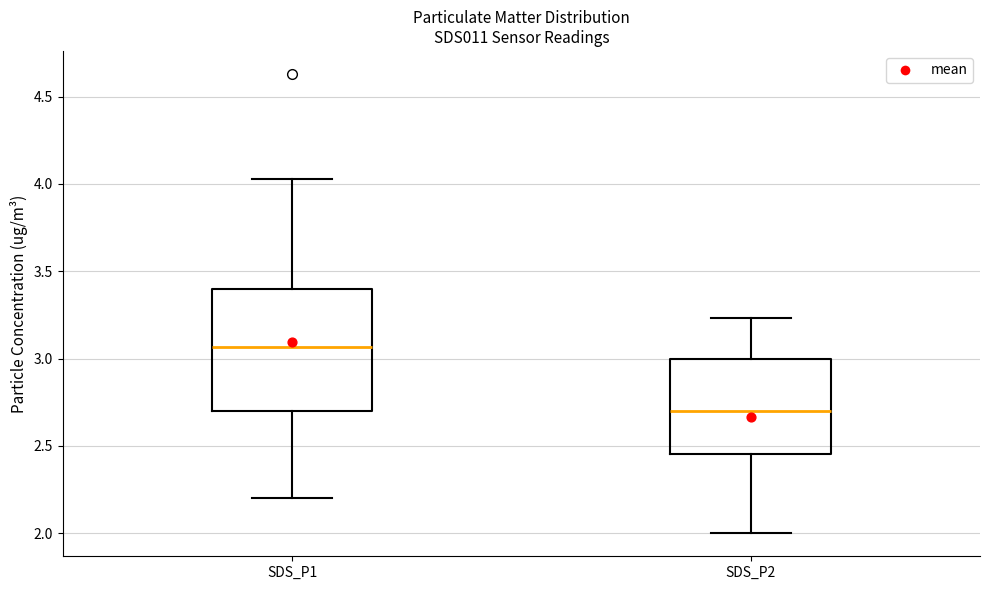

Where does the upper whisker of the box for SDS_P2 end on the y-axis? The values are not printed on the chart, so give them approximately, as read against the axis.

3.25